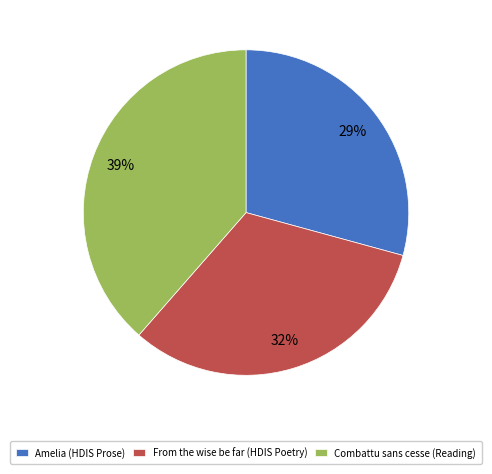

Is it true that Combattu sans cesse (Reading) is 28% of the pie?

False